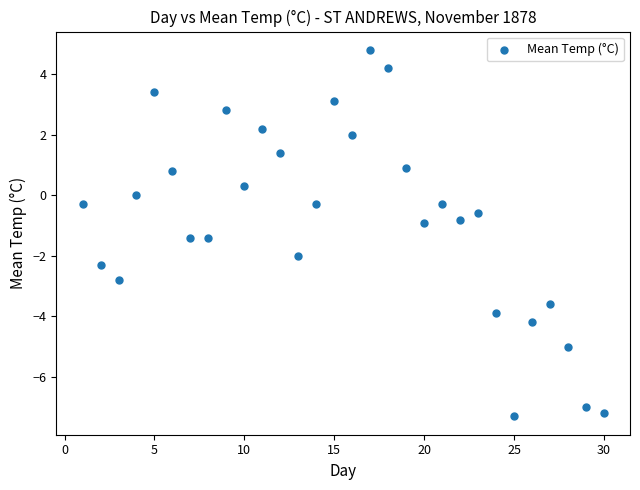

What is the range of Y values (max minus min)?

12.1